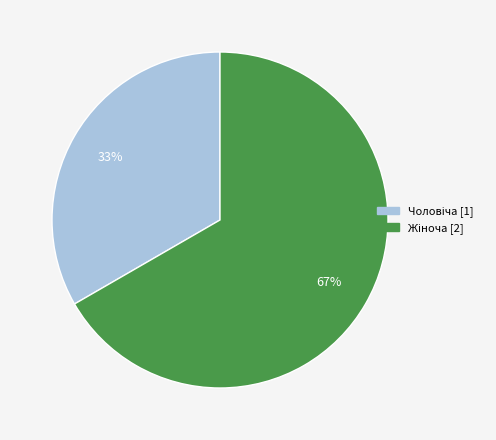

Is there a majority slice in this chart?

Yes